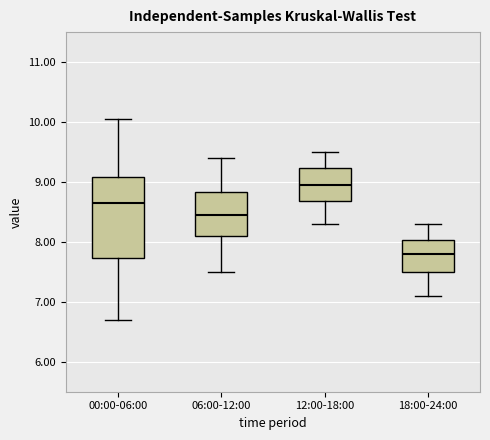

Where does the lower whisker of the box for 18:00-24:00 end on the y-axis? The values are not printed on the chart, so give them approximately, as read against the axis.

7.1